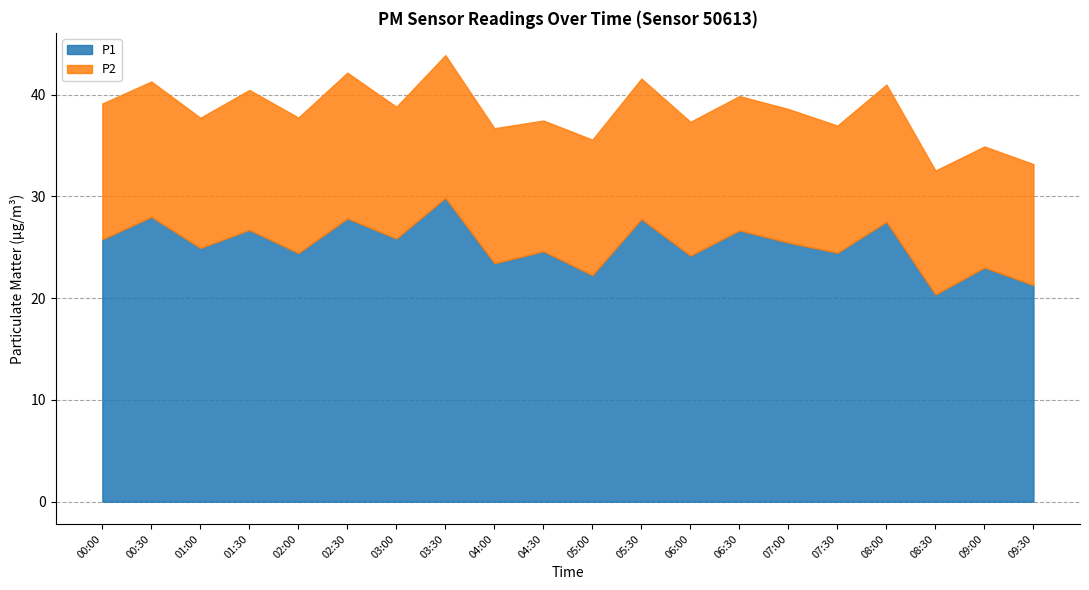

What is the label of the 9th point from the left?

04:00